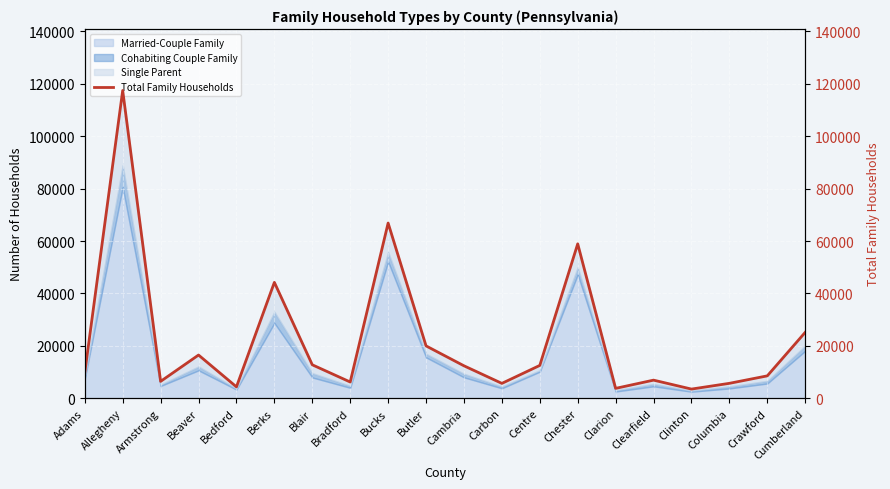

How many interior local peaks (higher than both neighbors) does the data have?

6